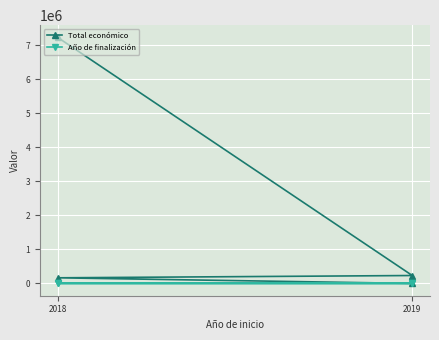

At how many categories does at least one series exceed 2700005?

1